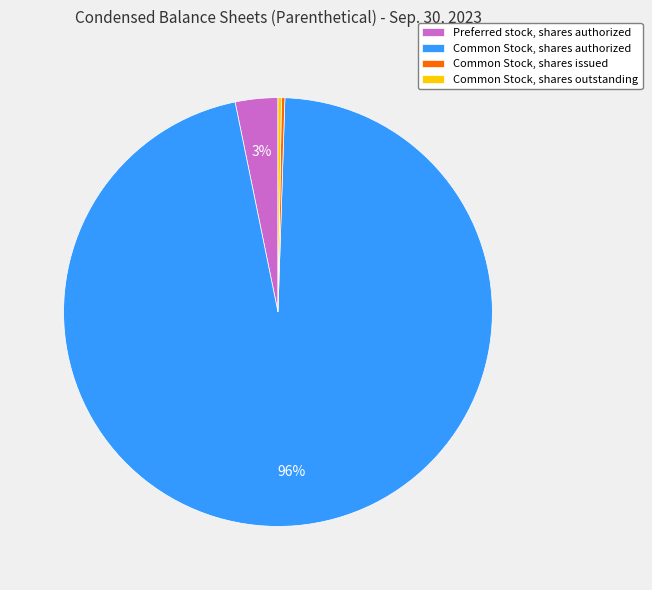

What is the largest slice in the pie chart?

Common Stock, shares authorized